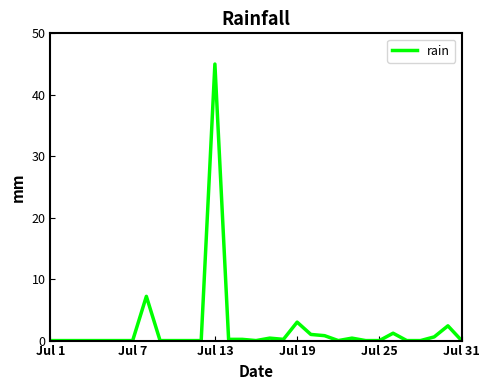

What is the greatest value displayed?

45.0